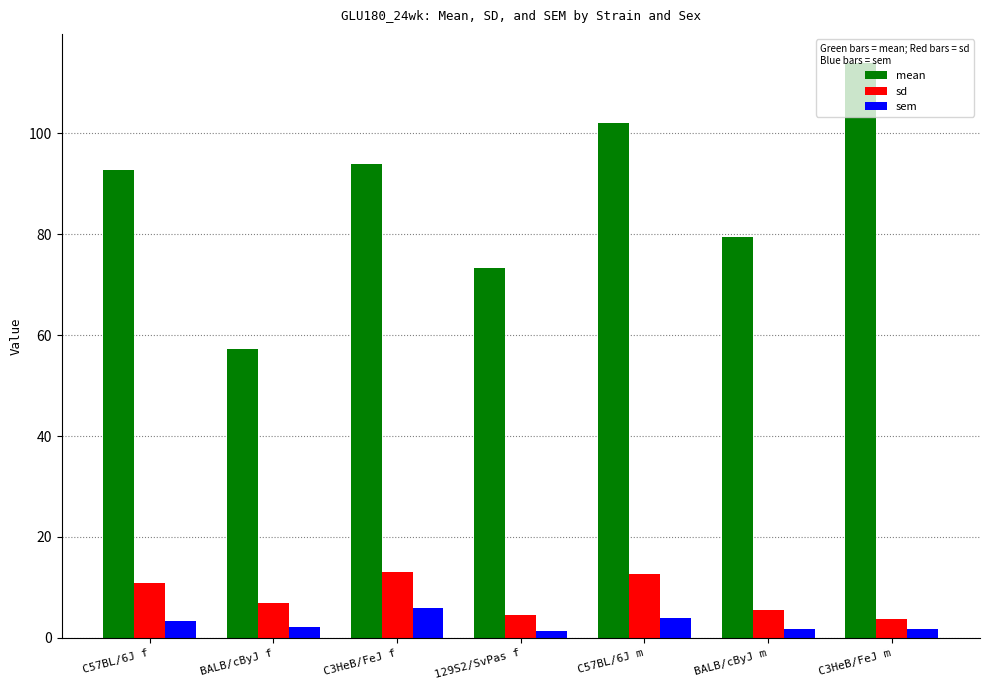

Which series changed the most between BALB/cByJ f and 129S2/SvPas f?

mean